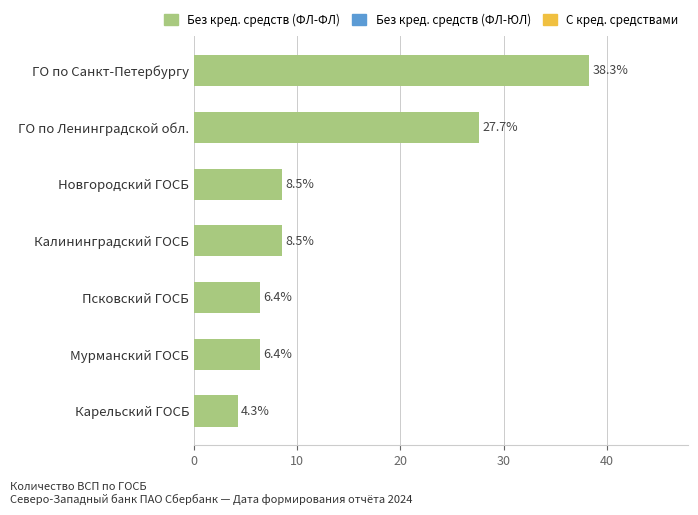

Reading top to bottom, transcribe all the data shown in this chart.

38.3	27.7	8.5	8.5	6.4	6.4	4.3